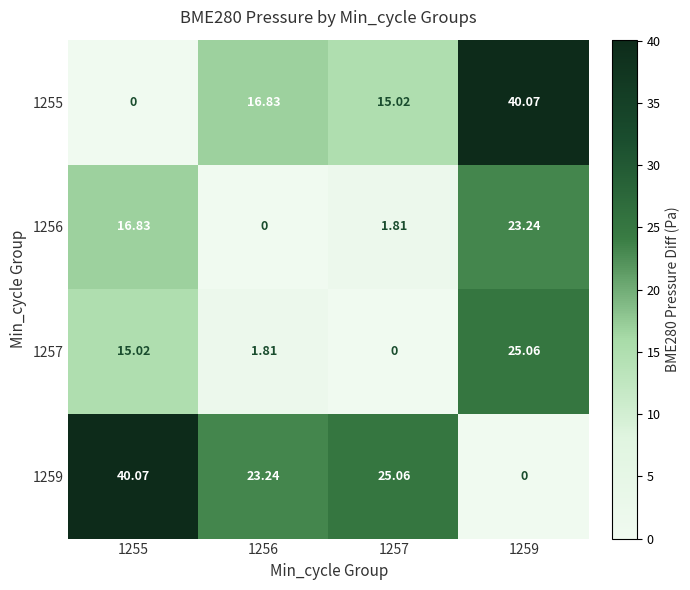

Which has a higher value, 1257 or 1259?

1259